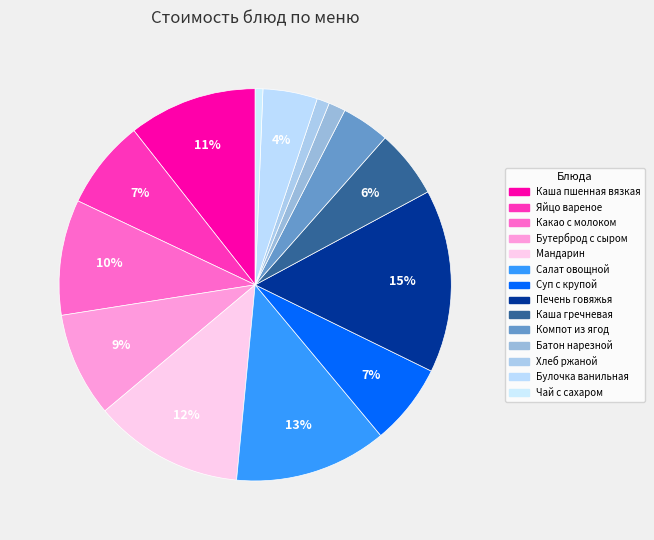

To the nearest percent, what is the difference between the largest and smallest slice percentages?

14%